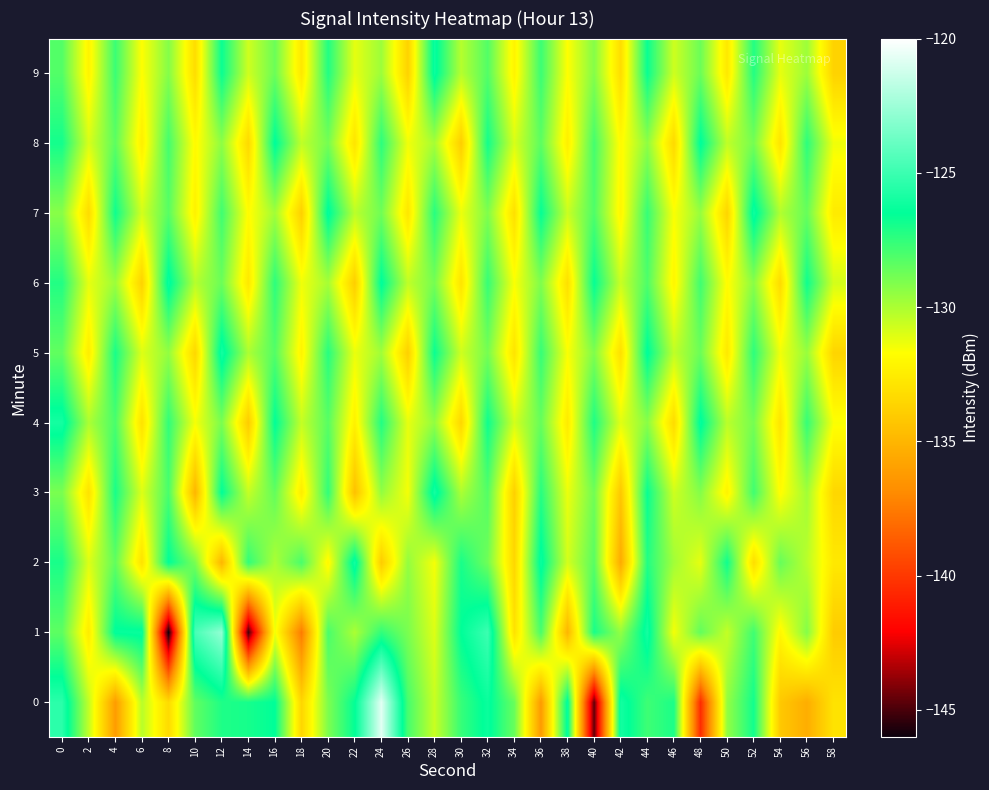

At which category is the sum across all series the highest?

44